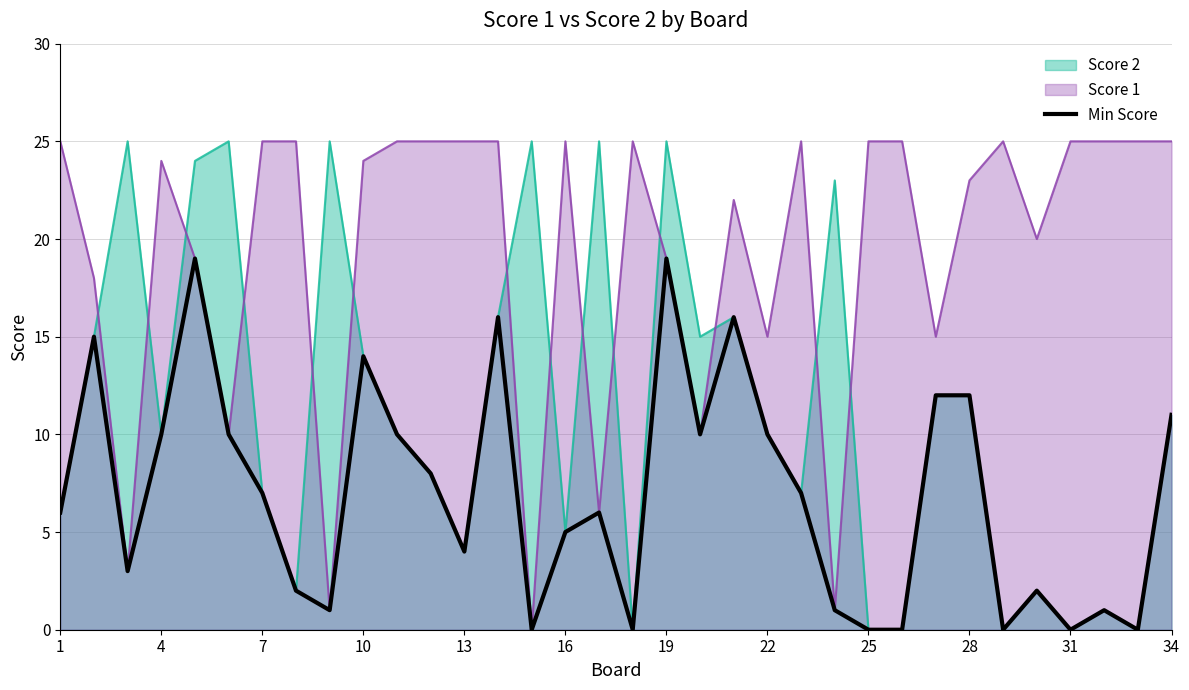

What is the value of the 5th point from the left?

19